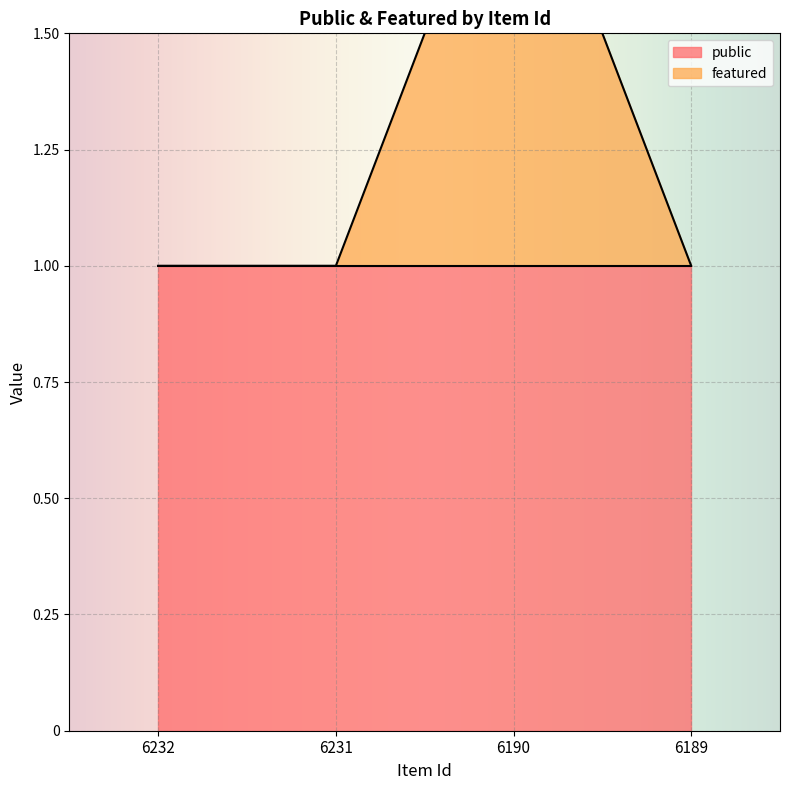

What is the difference between the maximum and minimum values?

1